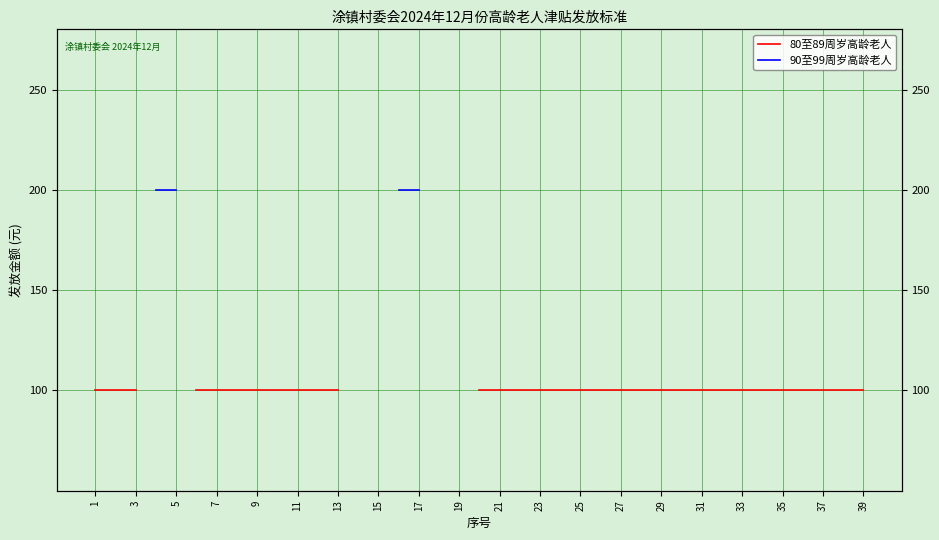

How many series are shown in this chart?

2